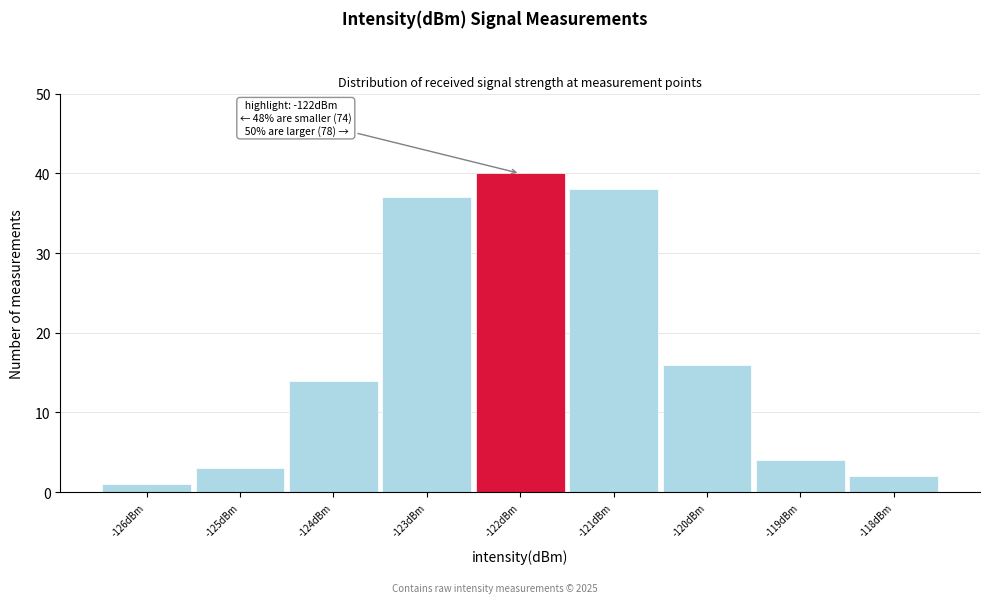

Which range on the x-axis has the tallest bar?

-122.5 to -121.5